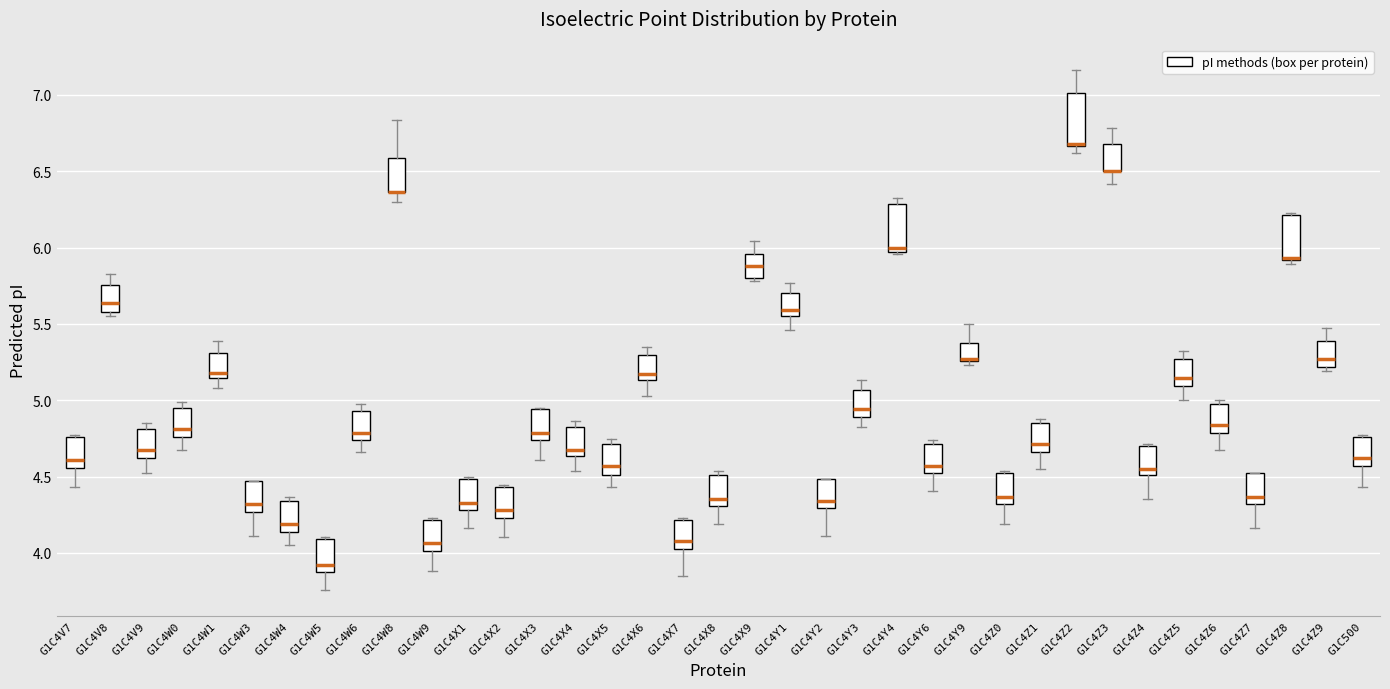

Reading left to right, transcribe this box plot: for each box, give where its median line is, the range the box spans, and where its two whiskers end, as read against the y-axis. The values are not printed on the chart, so give them approximately, as read against the axis.

G1C4V7: median 4.60, box 4.55 to 4.75, whiskers 4.45 to 4.75
G1C4V8: median 5.65, box 5.60 to 5.75, whiskers 5.55 to 5.85
G1C4V9: median 4.65, box 4.60 to 4.80, whiskers 4.50 to 4.85
G1C4W0: median 4.80, box 4.75 to 4.95, whiskers 4.65 to 5.00
G1C4W1: median 5.20, box 5.15 to 5.30, whiskers 5.10 to 5.40
G1C4W3: median 4.30, box 4.25 to 4.45, whiskers 4.10 to 4.45
G1C4W4: median 4.20, box 4.15 to 4.35, whiskers 4.05 to 4.35 (just above the box's upper edge)
G1C4W5: median 3.90, box 3.85 to 4.10, whiskers 3.75 to 4.10
G1C4W6: median 4.80, box 4.75 to 4.95, whiskers 4.65 to 5.00
G1C4W8: median 6.35 (drawn on the box's lower edge), box 6.35 to 6.60, whiskers 6.30 to 6.85
G1C4W9: median 4.05, box 4.00 to 4.20, whiskers 3.90 to 4.25
G1C4X1: median 4.35, box 4.30 to 4.50, whiskers 4.15 to 4.50
G1C4X2: median 4.30, box 4.25 to 4.45, whiskers 4.10 to 4.45
G1C4X3: median 4.80, box 4.75 to 4.95, whiskers 4.60 to 4.95
G1C4X4: median 4.65 (just above the box's lower edge), box 4.65 to 4.85, whiskers 4.55 to 4.85 (just above the box's upper edge)
G1C4X5: median 4.55, box 4.50 to 4.70, whiskers 4.45 to 4.75
G1C4X6: median 5.15 (just above the box's lower edge), box 5.15 to 5.30, whiskers 5.05 to 5.35
G1C4X7: median 4.10, box 4.00 to 4.20, whiskers 3.85 to 4.25
G1C4X8: median 4.35, box 4.30 to 4.50, whiskers 4.20 to 4.55
G1C4X9: median 5.90, box 5.80 to 5.95, whiskers 5.80 (just below the box's lower edge) to 6.05
G1C4Y1: median 5.60, box 5.55 to 5.70, whiskers 5.45 to 5.75
G1C4Y2: median 4.35, box 4.30 to 4.50, whiskers 4.10 to 4.50
G1C4Y3: median 4.95, box 4.90 to 5.05, whiskers 4.85 to 5.15
G1C4Y4: median 6.00, box 5.95 to 6.30, whiskers 5.95 to 6.35
G1C4Y6: median 4.55, box 4.50 to 4.70, whiskers 4.40 to 4.75
G1C4Y9: median 5.25 (drawn on the box's lower edge), box 5.25 to 5.35, whiskers 5.25 (just below the box's lower edge) to 5.50
G1C4Z0: median 4.35, box 4.30 to 4.50, whiskers 4.20 to 4.55
G1C4Z1: median 4.70, box 4.65 to 4.85, whiskers 4.55 to 4.90
G1C4Z2: median 6.70 (drawn on the box's lower edge), box 6.65 to 7.00, whiskers 6.60 to 7.15
G1C4Z3: median 6.50 (drawn on the box's lower edge), box 6.50 to 6.70, whiskers 6.40 to 6.80
G1C4Z4: median 4.55, box 4.50 to 4.70, whiskers 4.35 to 4.70
G1C4Z5: median 5.15, box 5.10 to 5.25, whiskers 5.00 to 5.30
G1C4Z6: median 4.85, box 4.80 to 5.00, whiskers 4.65 to 5.00 (just above the box's upper edge)
G1C4Z7: median 4.35, box 4.30 to 4.50, whiskers 4.15 to 4.50
G1C4Z8: median 5.95 (drawn on the box's lower edge), box 5.90 to 6.20, whiskers 5.90 (just below the box's lower edge) to 6.20
G1C4Z9: median 5.25, box 5.20 to 5.40, whiskers 5.20 (just below the box's lower edge) to 5.45
G1C500: median 4.60, box 4.55 to 4.75, whiskers 4.45 to 4.75